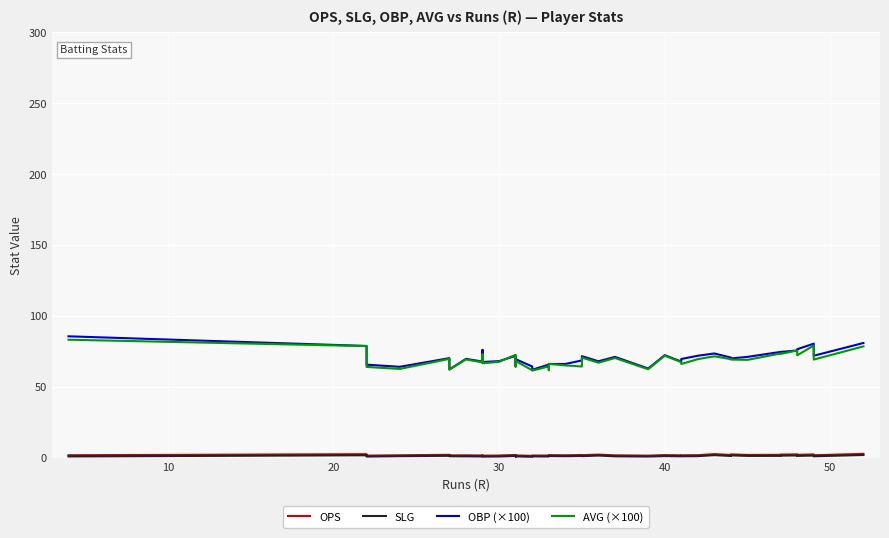

How many times do OBP (×100) and AVG (×100) cross each other?

2